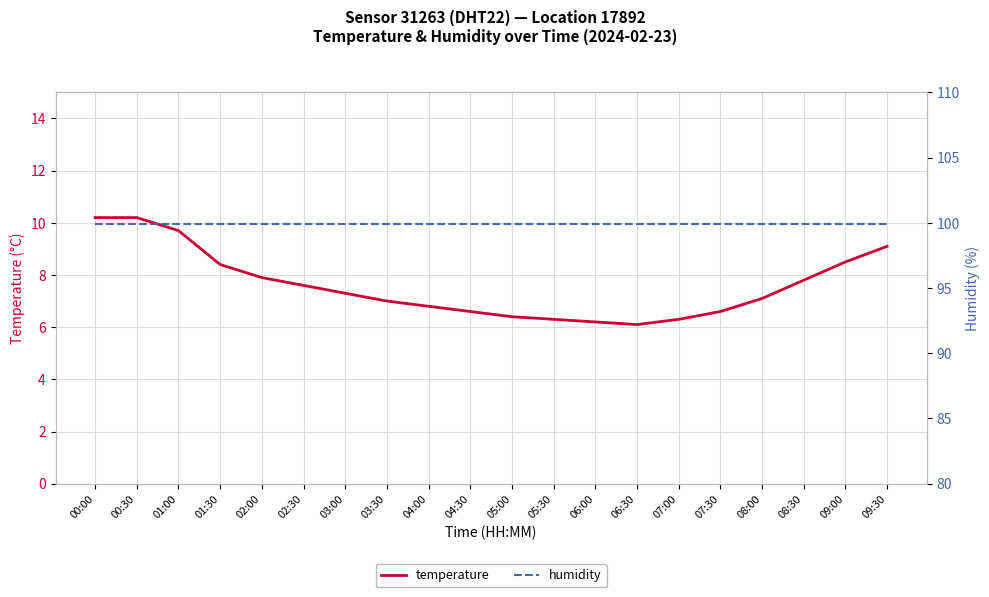

List the series in order of their peak value, highest first.

humidity, temperature